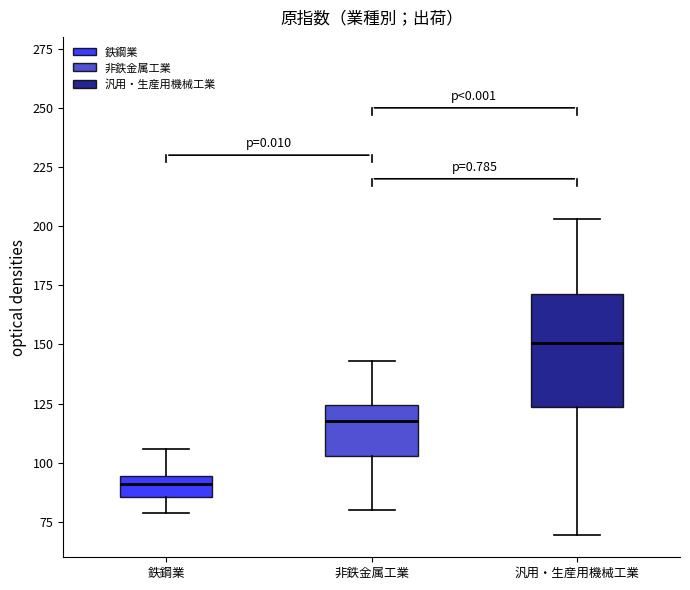

Reading left to right, transcribe this box plot: for each box, give where its median line is, the range the box spans, and where its two whiskers end, as read against the y-axis. The values are not printed on the chart, so give them approximately, as read against the axis.

鉄鋼業: median 90, box 85 to 95, whiskers 80 to 105
非鉄金属工業: median 120, box 105 to 125, whiskers 80 to 145
汎用・生産用機械工業: median 150, box 125 to 170, whiskers 70 to 205